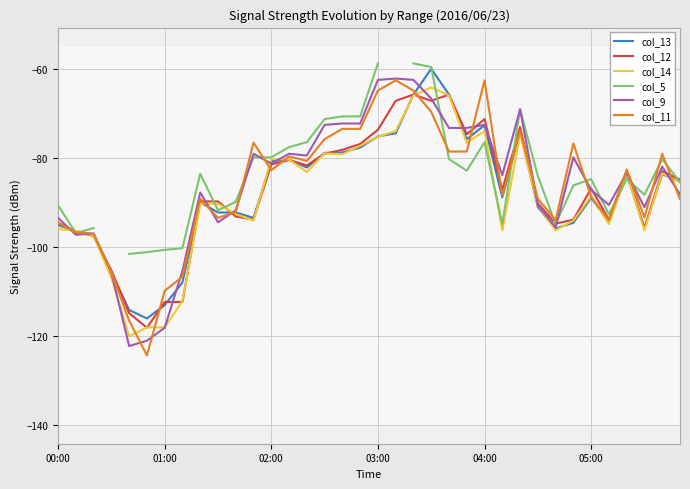

The col_11 series shows -113.9 at 22. True or false?

False